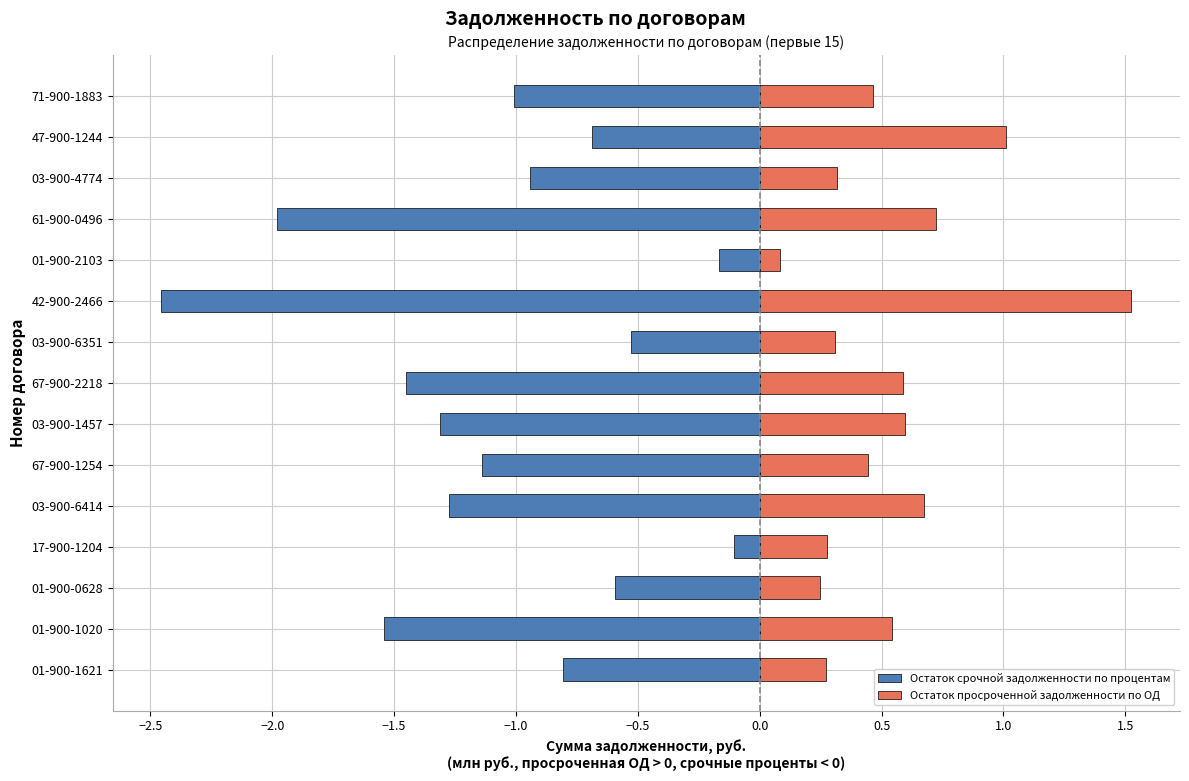

What is the difference between the highest and lowest values at 01-900-2103?

0.3